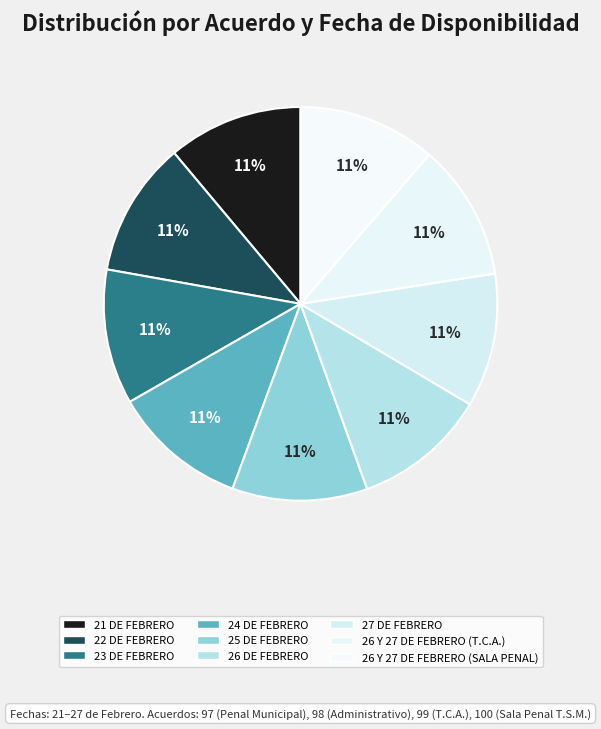

Does 26 DE FEBRERO represent more than half of the total?

No